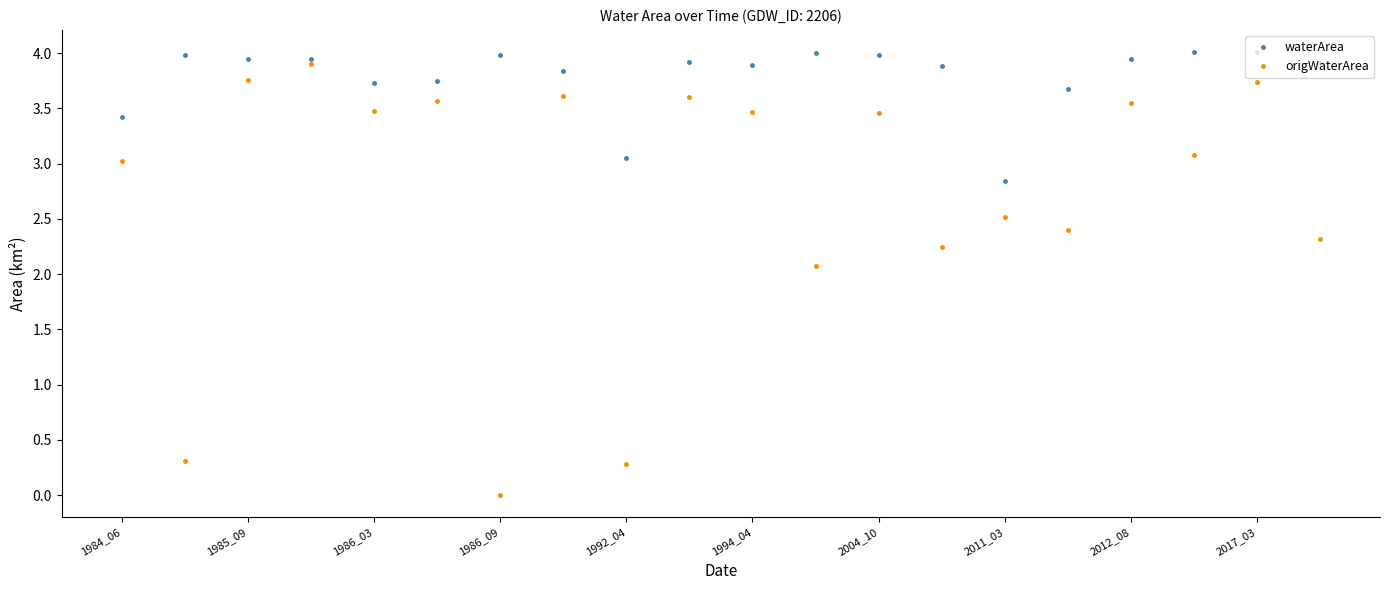

What is the value of the origWaterArea point at the 15th from the left?

2.5